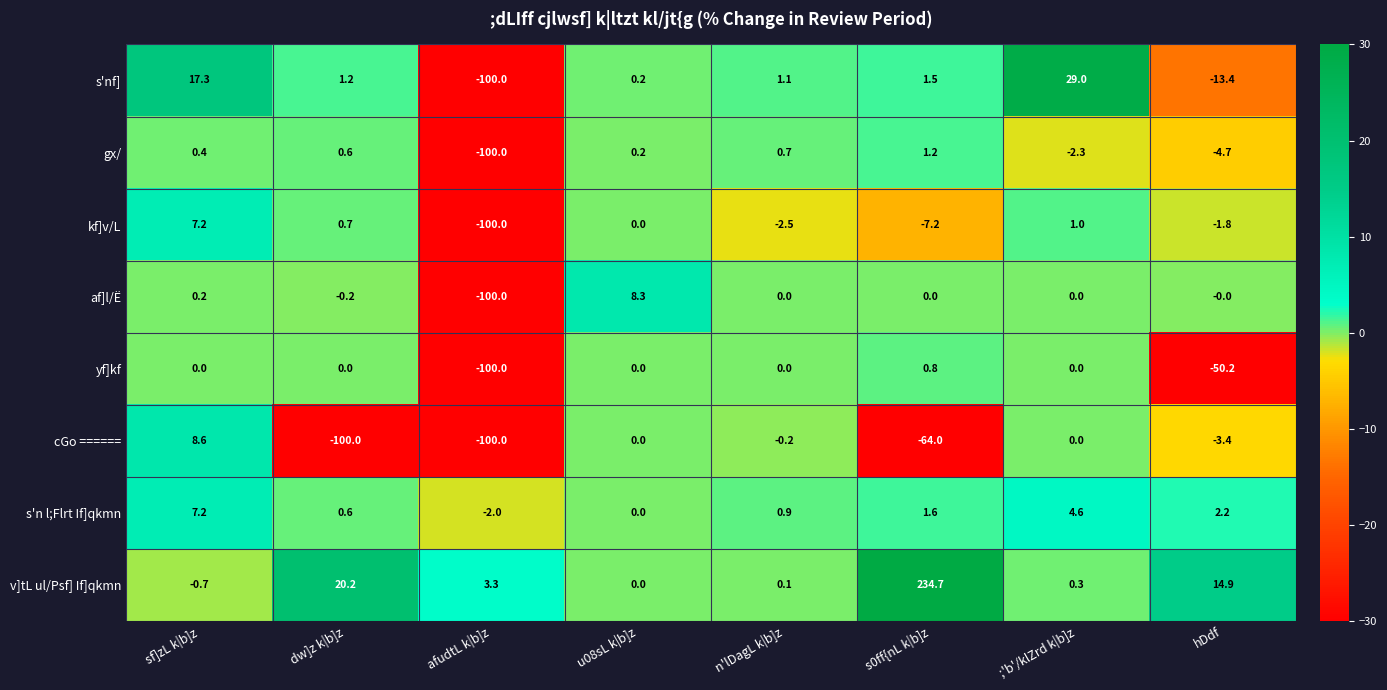

Between n'lDagL k|b]z and hDdf, which series saw the biggest shift?

yf]kf